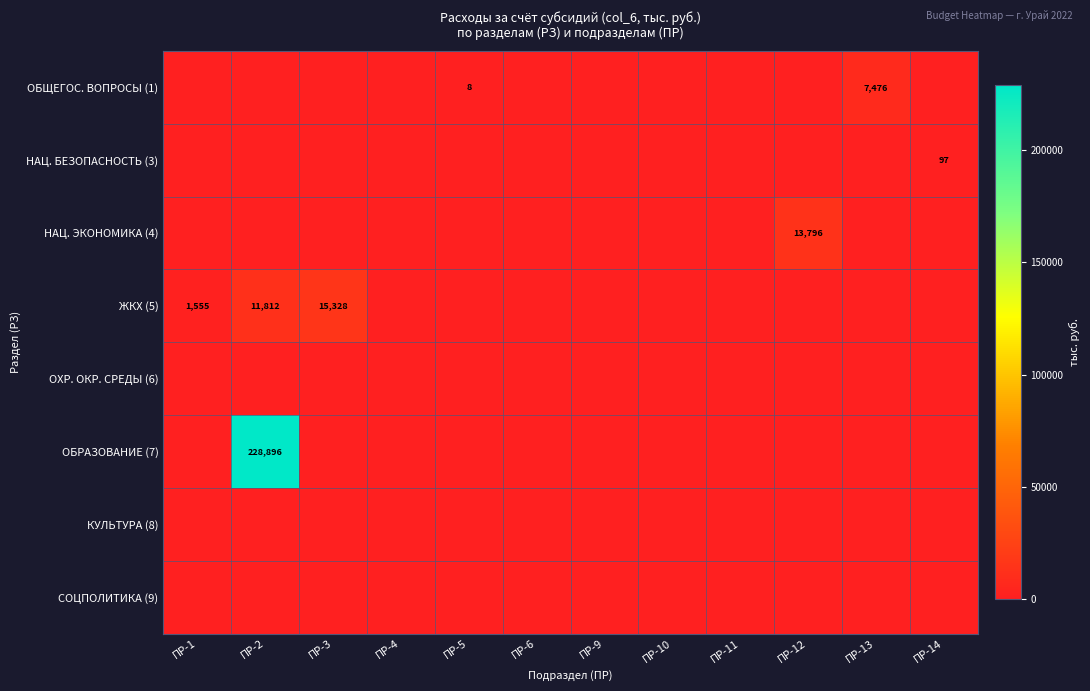

The value of НАЦ. ЭКОНОМИКА (4) at ПР-12 is 13796. True or false?

True